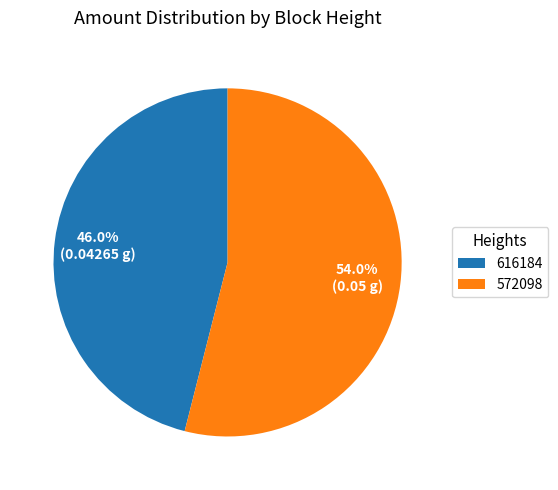

Is it true that 616184 is 60% of the pie?

False